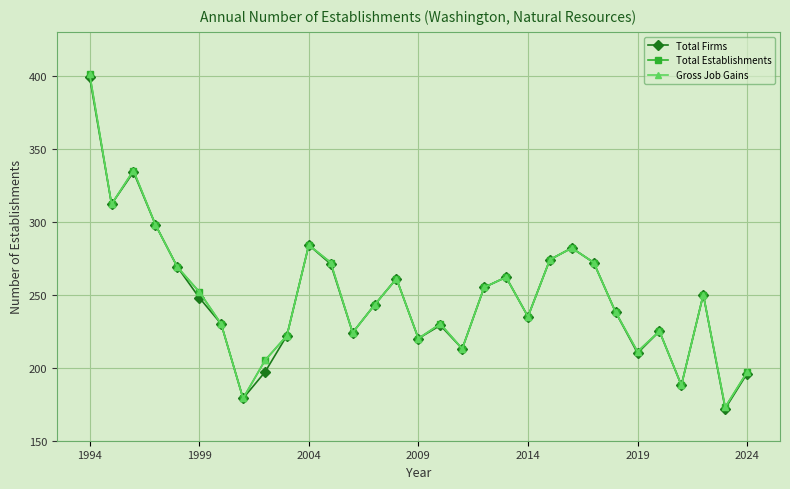

Count the number of data series in this chart.

3